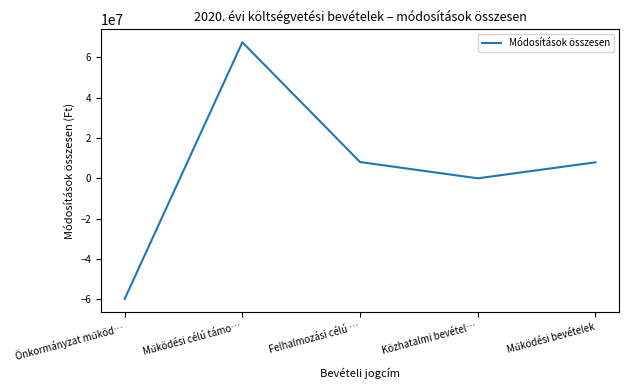

Where is the first local minimum?

Közhatalmi bevétel…